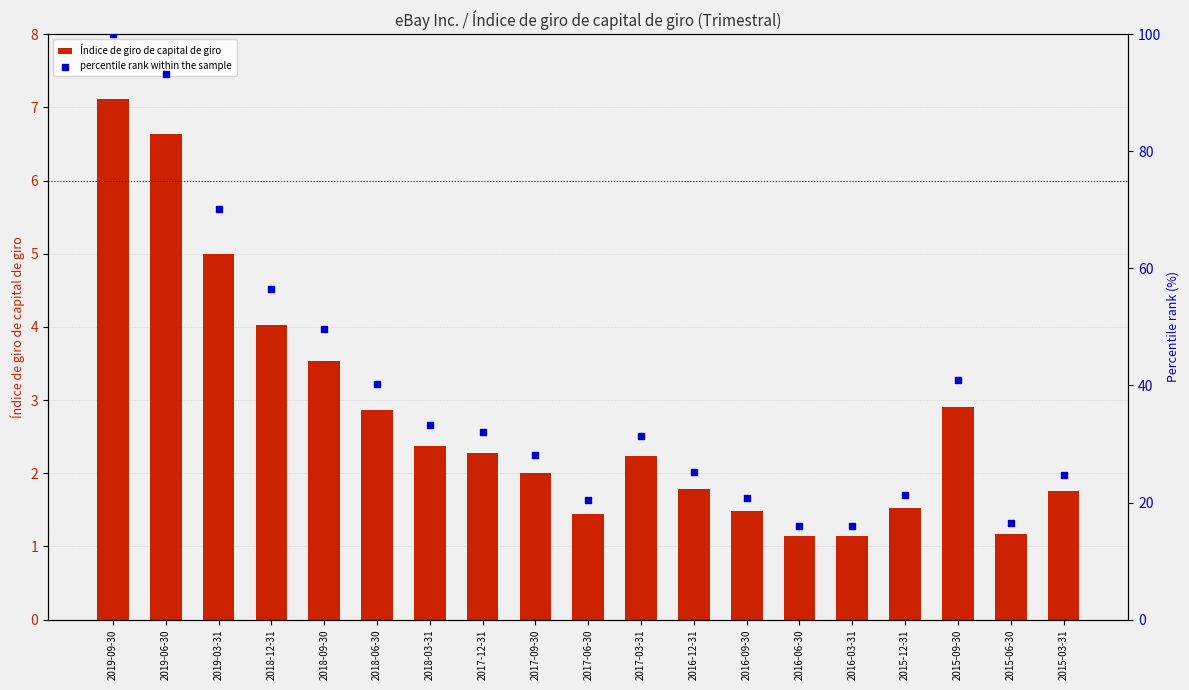

Which series contains the highest Y value?

percentile rank within the sample